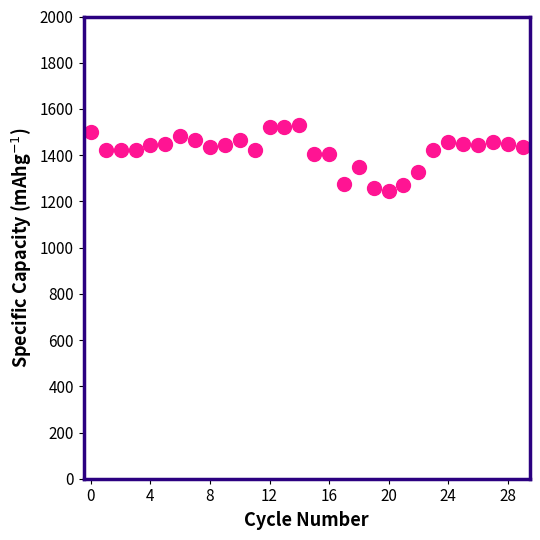

What is the smallest value displayed?

1243